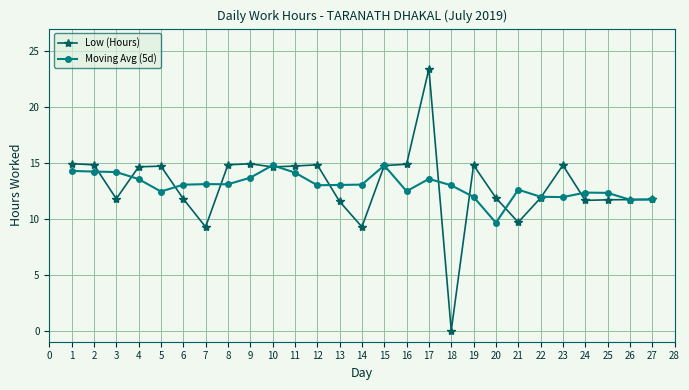

Rank the series at 5 from lowest to highest value.

Moving Avg (5d), Low (Hours)